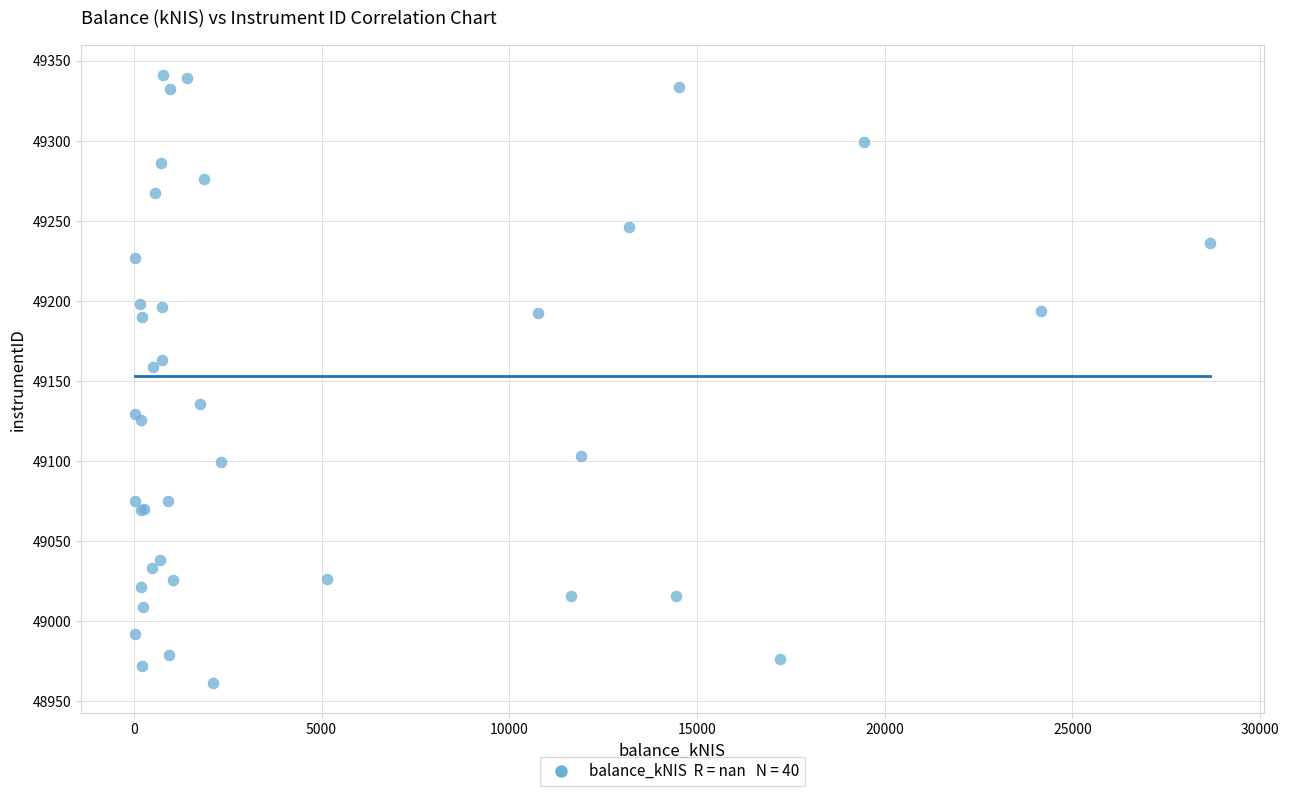

What Y value in the scatter plot is closest to 49151?

49158.7